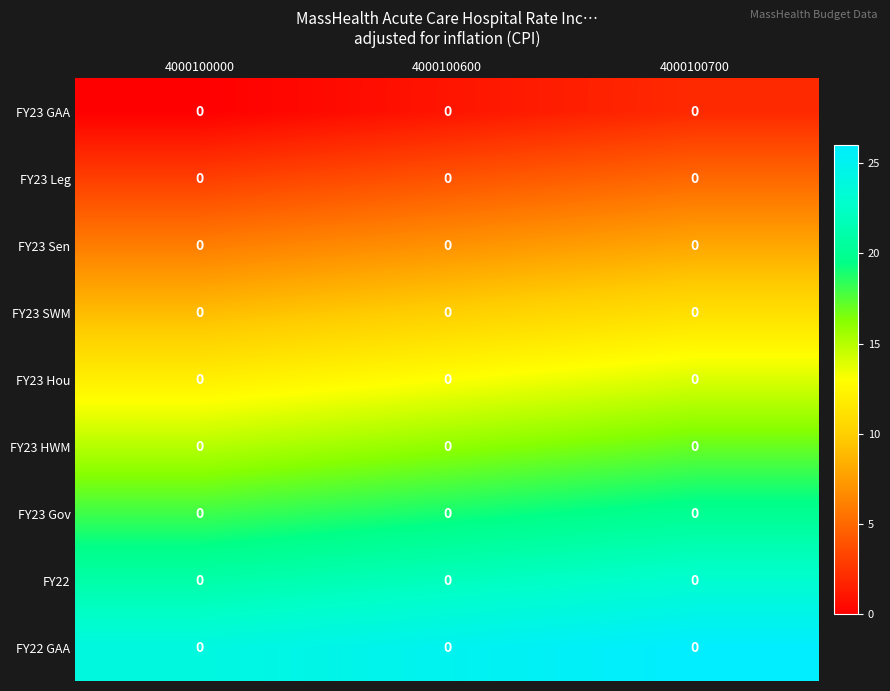

Rank the categories by FY23 Gov value from lowest to highest.

4000100000, 4000100600, 4000100700